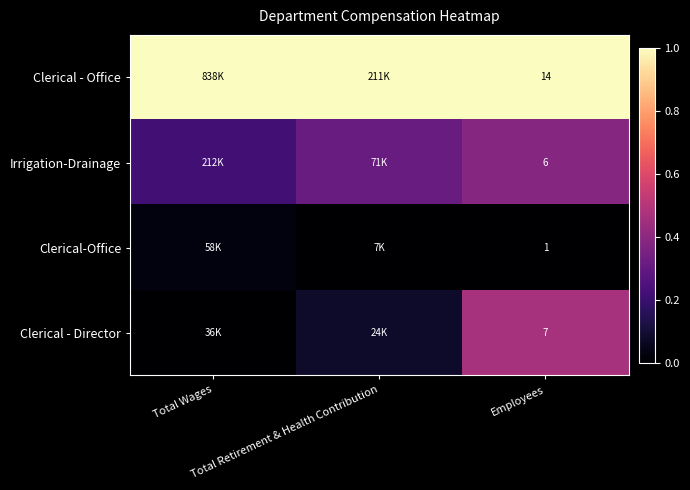

True or false: Clerical - Office has a value of 1.0 at Total Wages.

True